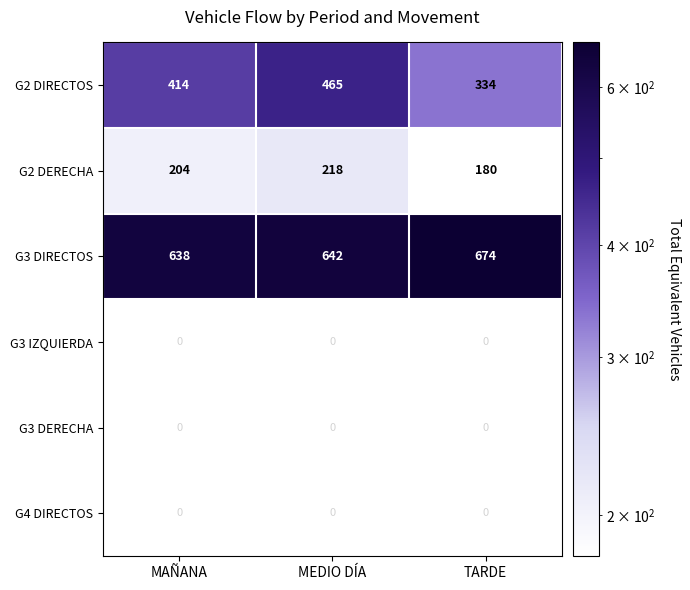

At which category is the sum across all series the highest?

MEDIO DÍA